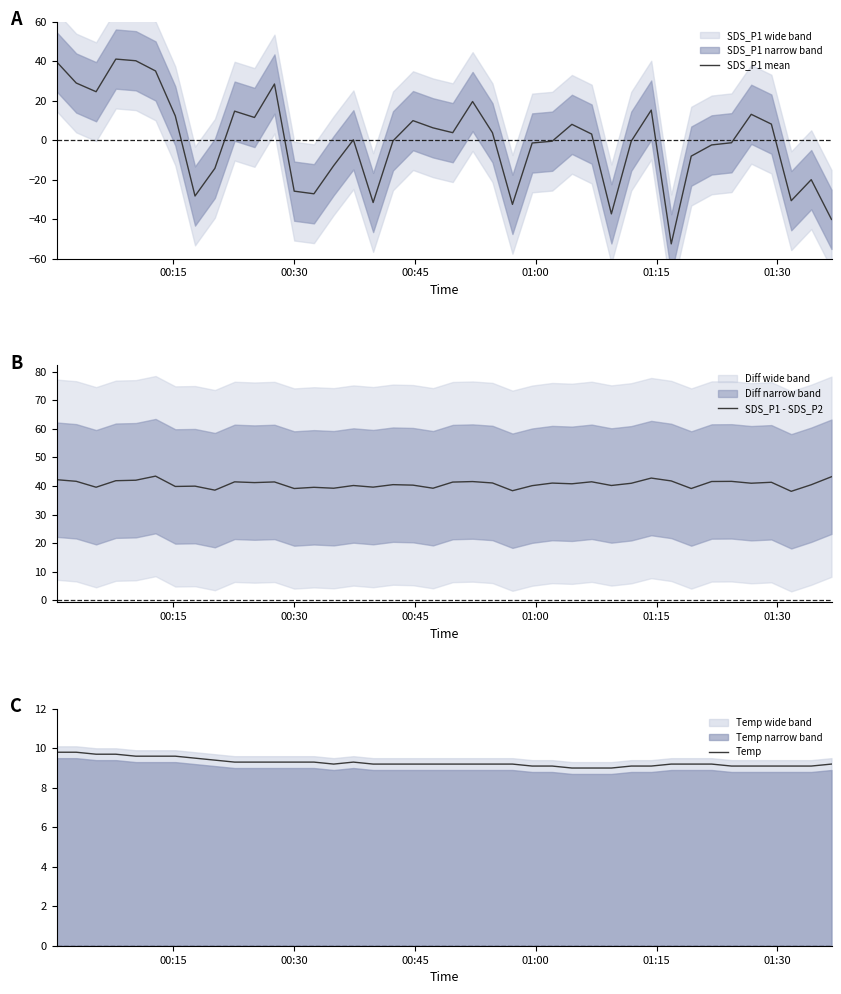

What is the maximum value for SDS_P1 mean?

41.1